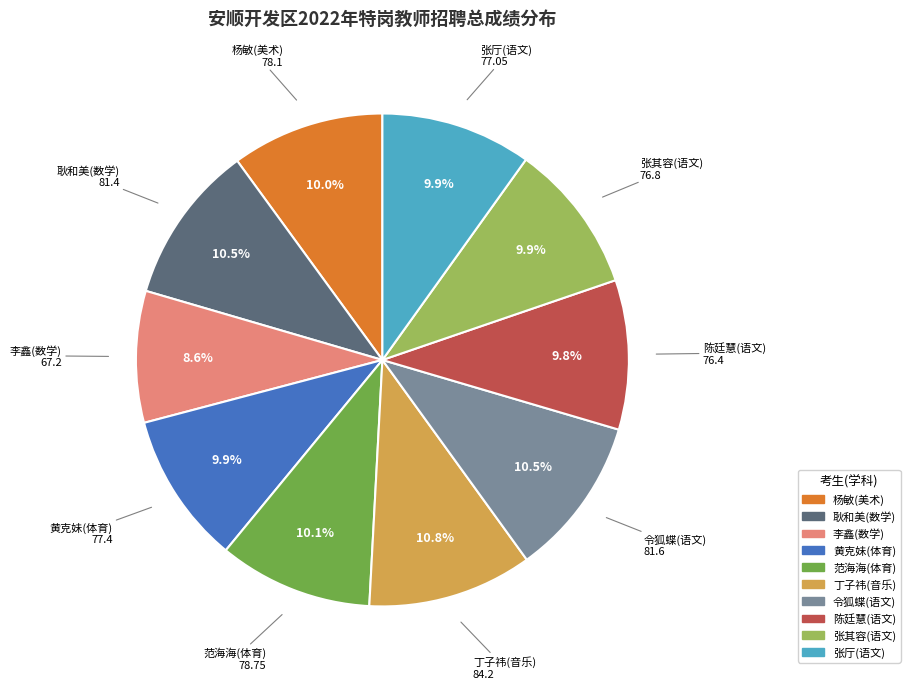

Between 耿和美(数学) and 张厅(语文), which is larger?

耿和美(数学)